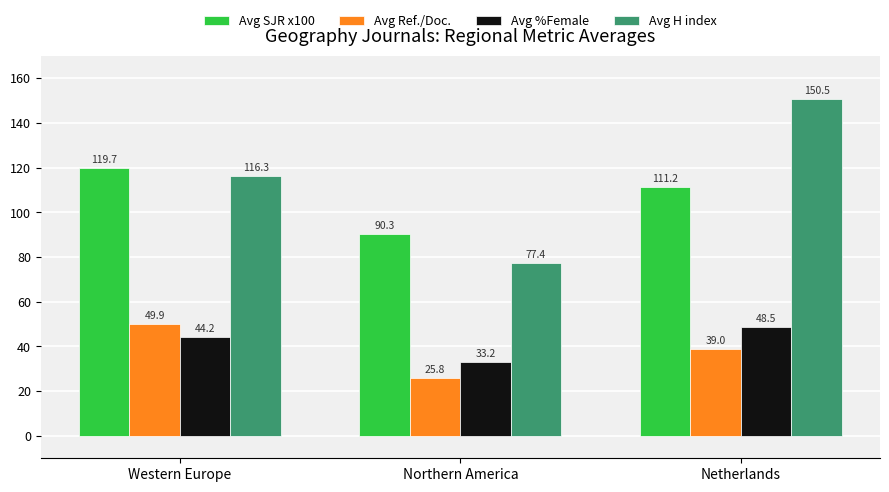

What are all the series names shown in the legend?

Avg SJR x100, Avg Ref./Doc., Avg %Female, Avg H index